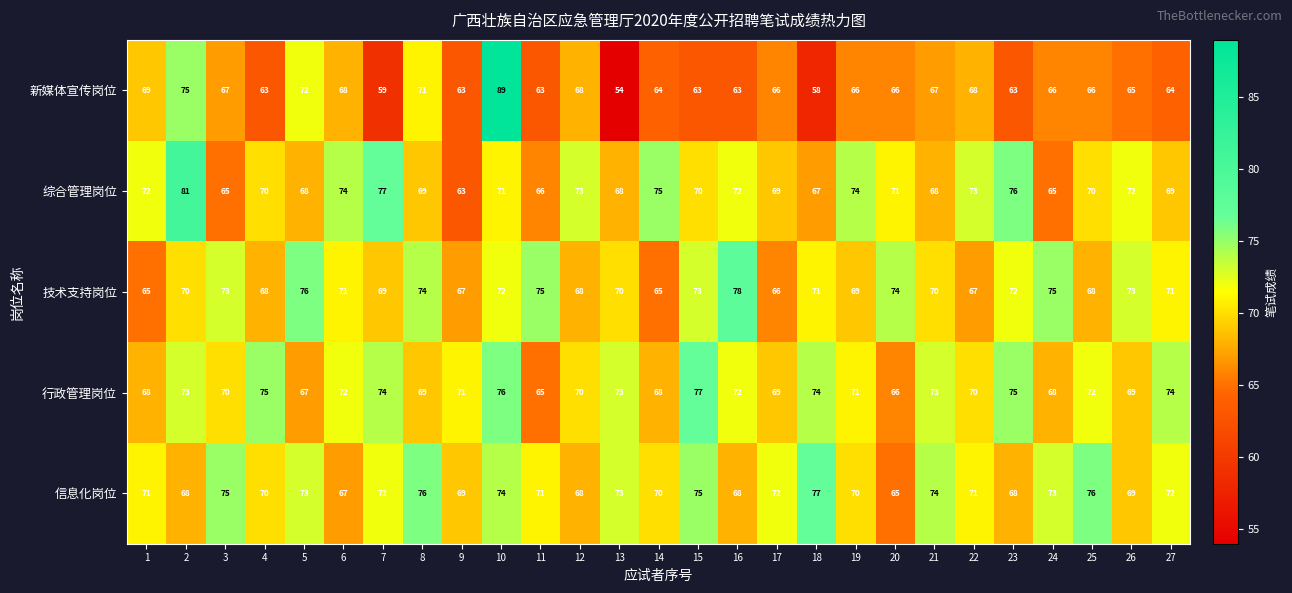

What is the smallest value displayed?

54